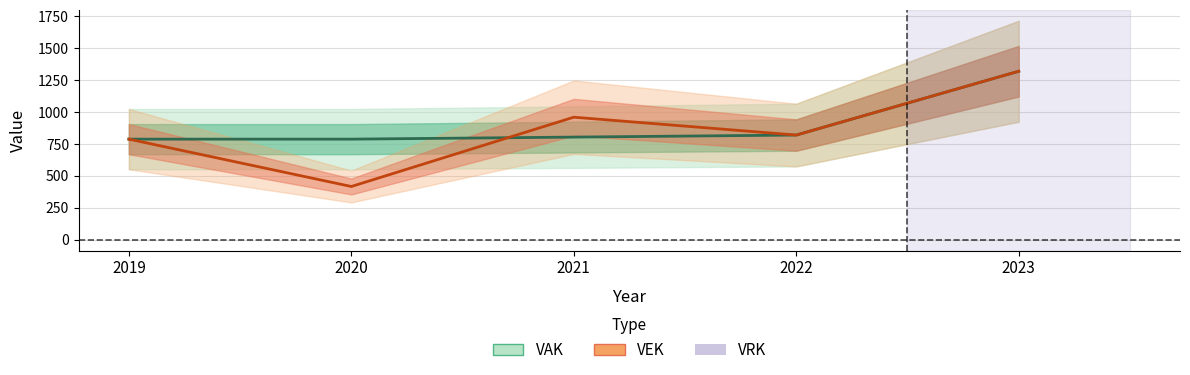

At which category is the sum across all series the highest?

2023